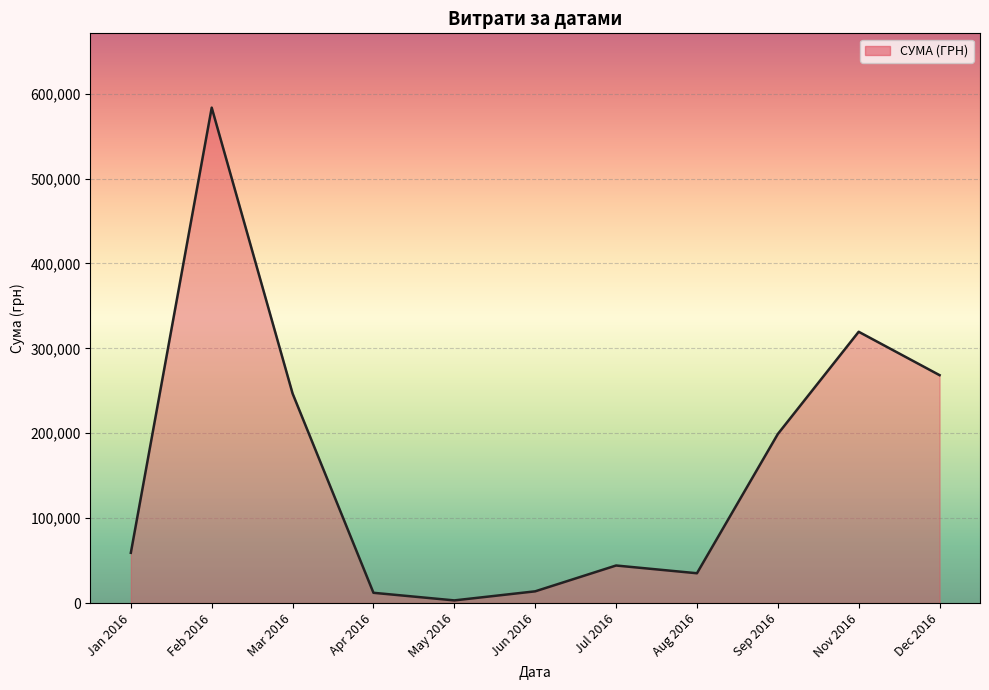

True or false: the data has more than 2 interior local peaks.

True